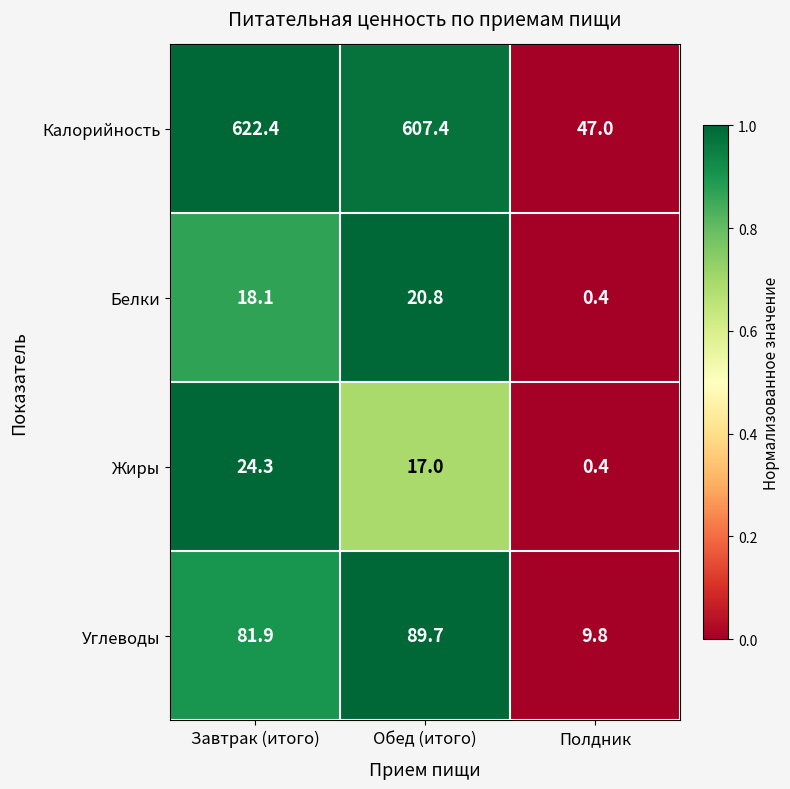

List the series in order of their peak value, lowest first.

Белки, Жиры, Углеводы, Калорийность